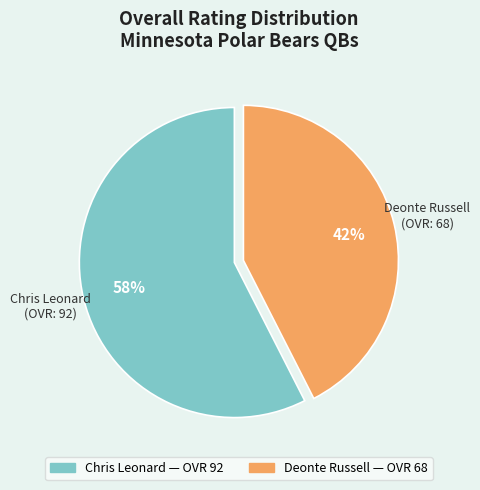

Is it true that Deonte Russell is 54% of the pie?

False